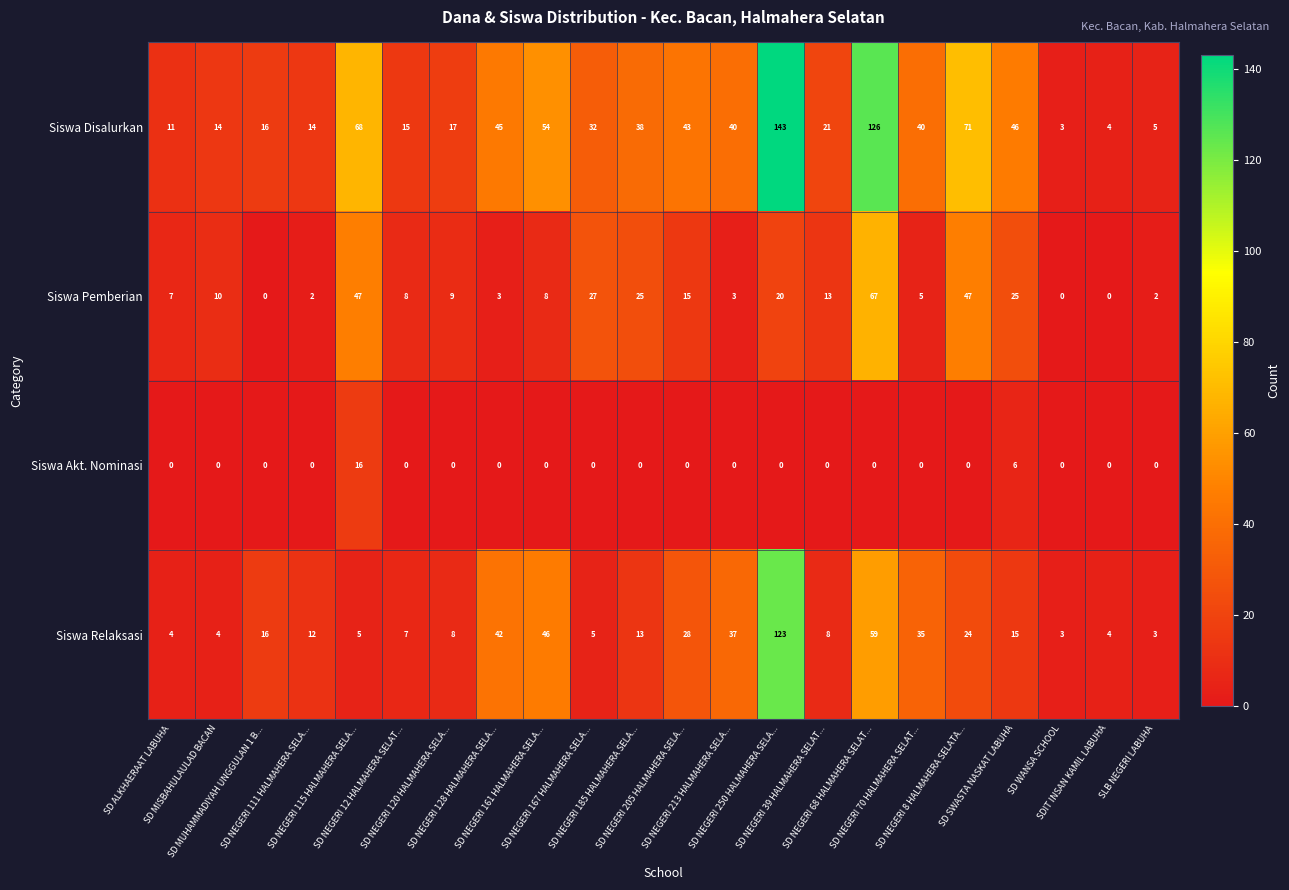

What is the highest value of the Siswa Relaksasi series?

123